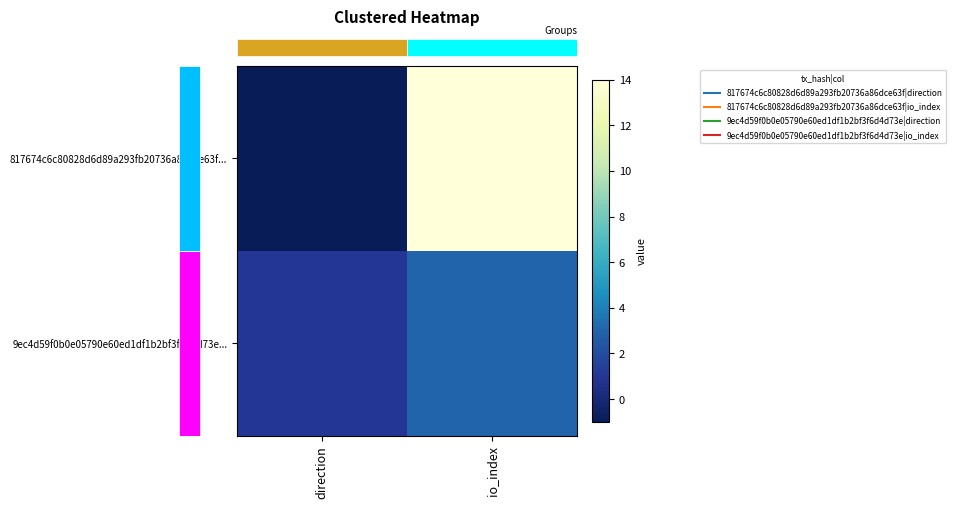

Which series has the largest range (max minus min)?

row_0